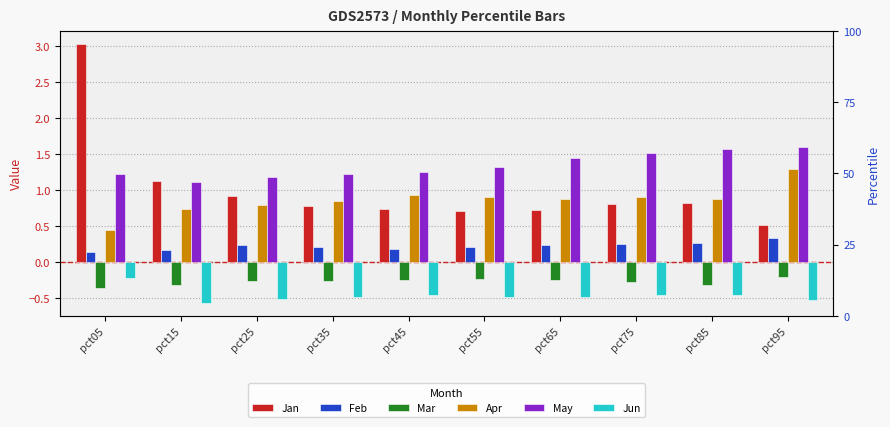

At which category does the chart reach its minimum across all series?

pct15